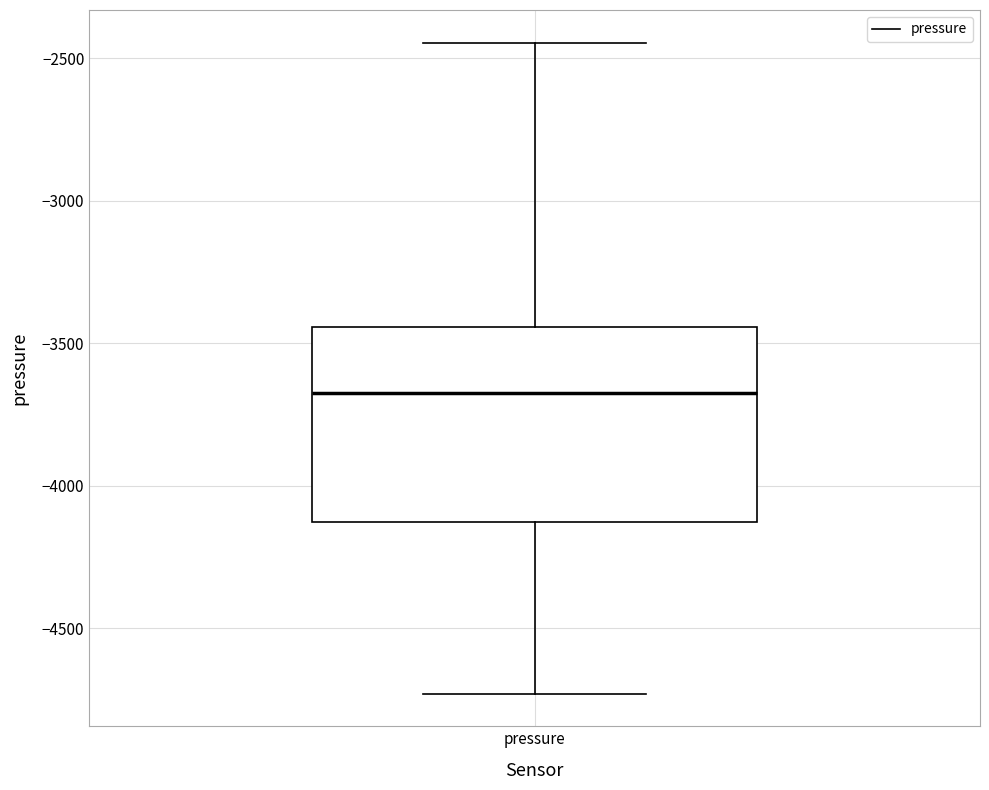

Where is the upper edge of the box for pressure on the y-axis? The values are not printed on the chart, so give them approximately, as read against the axis.

-3450